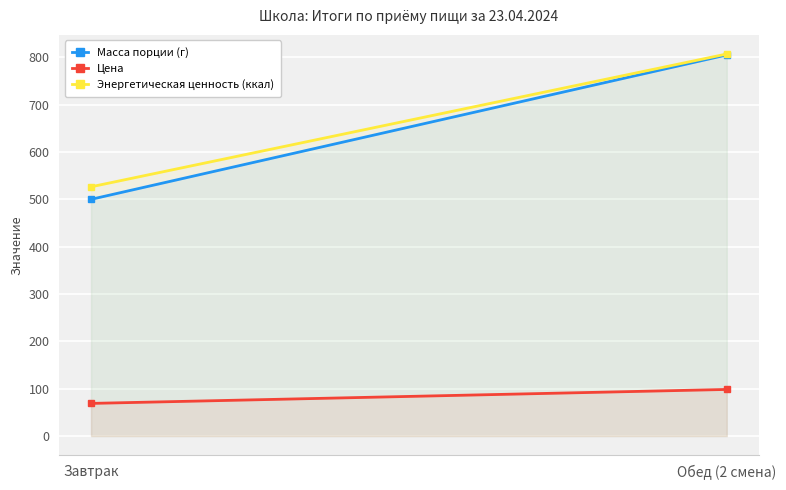

How many data points in Цена are less than 98?

1